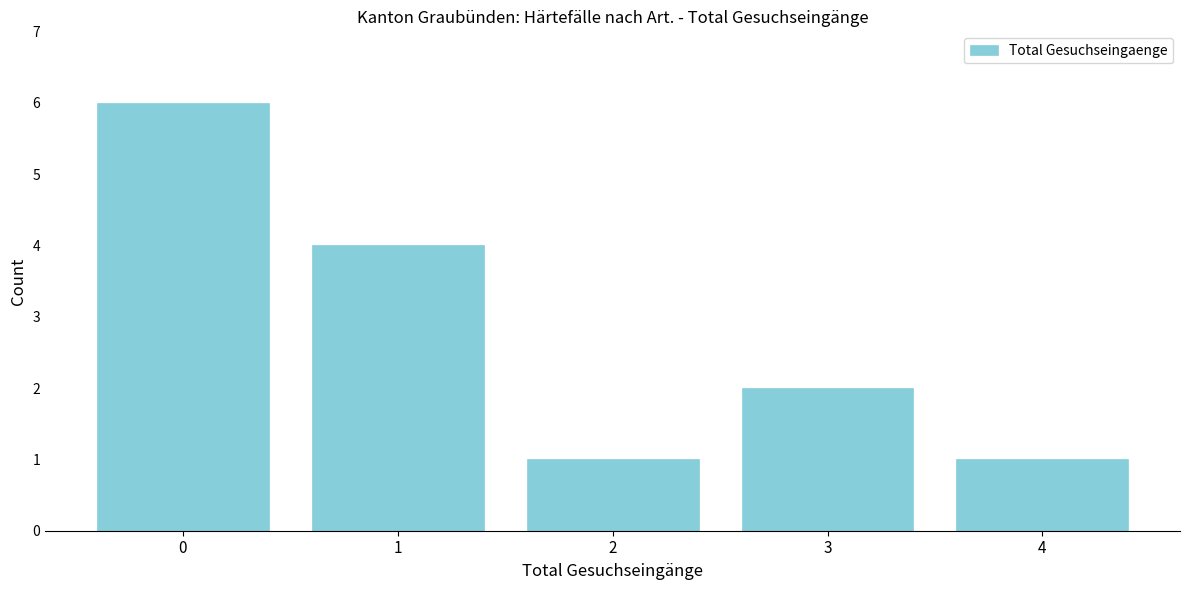

Reading left to right, extract all data points from this chart.

6	4	1	2	1